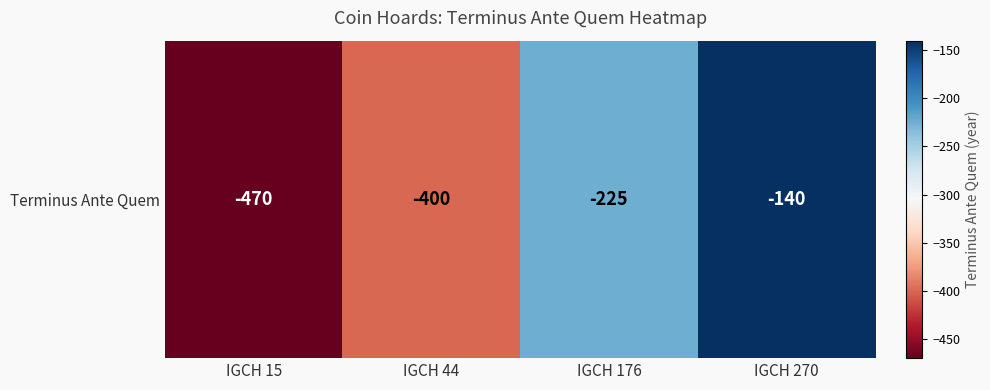

What is the difference between the second highest and minimum values?

245